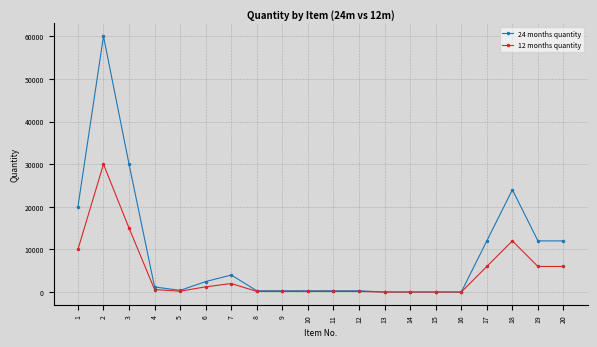

What are all the series names shown in the legend?

24 months quantity, 12 months quantity